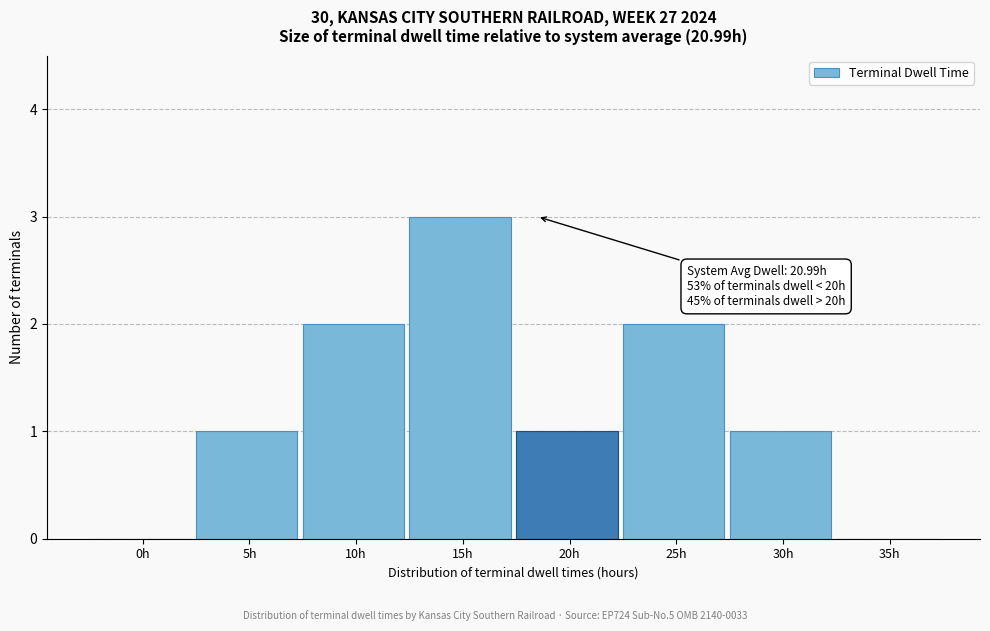

Reading left to right, transcribe all the data shown in this chart.

0h=0	5h=1	10h=2	15h=3	20h=1	25h=2	30h=1	35h=0